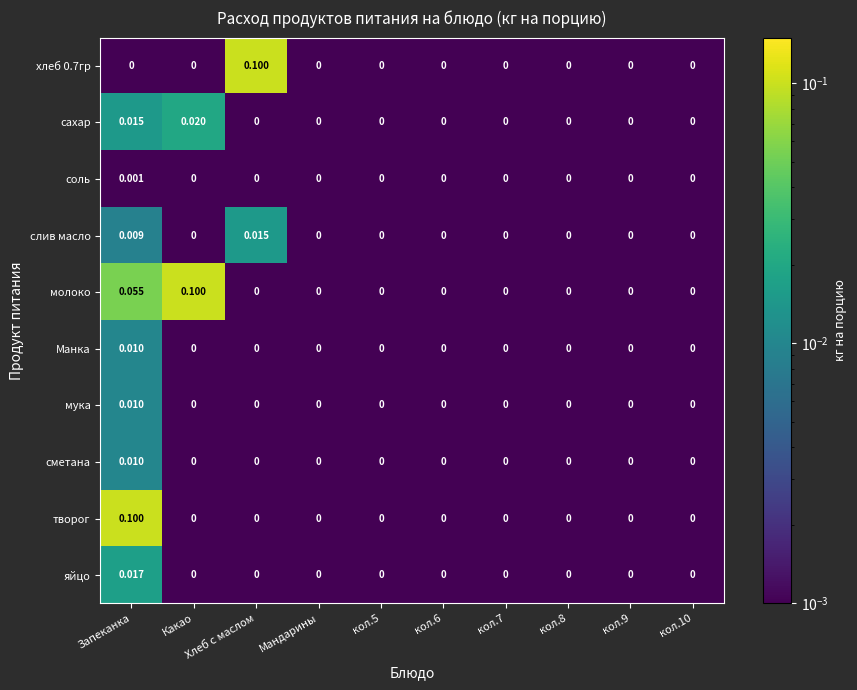

The яйцо series shows 0.0 at Запеканка. True or false?

False